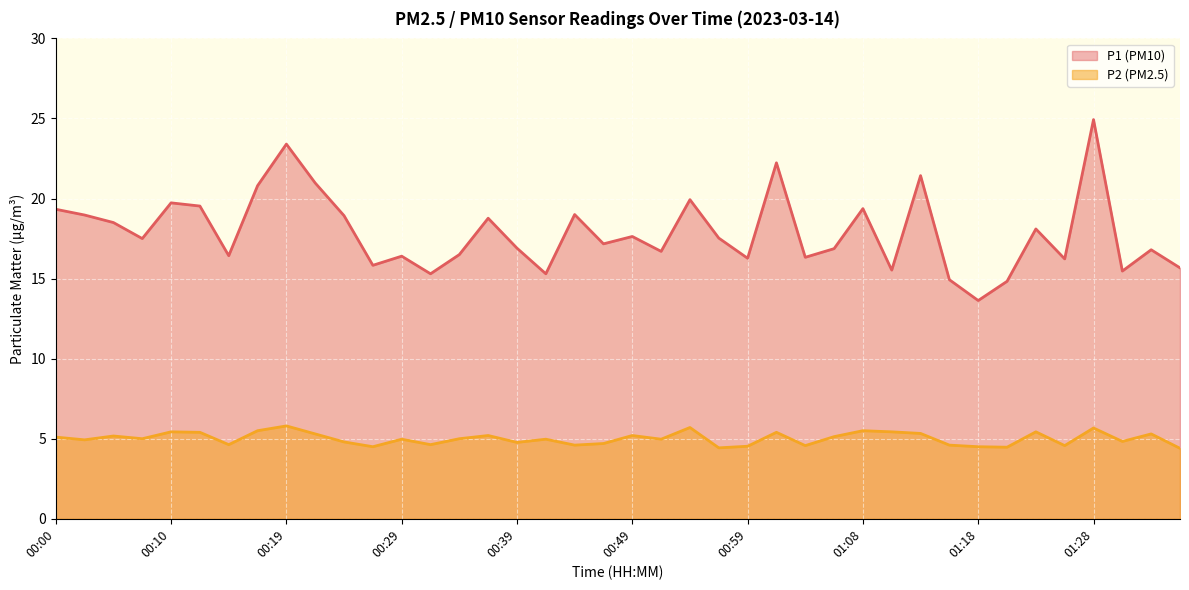

What is the value of the P2 point at the 32nd from the left?

4.6